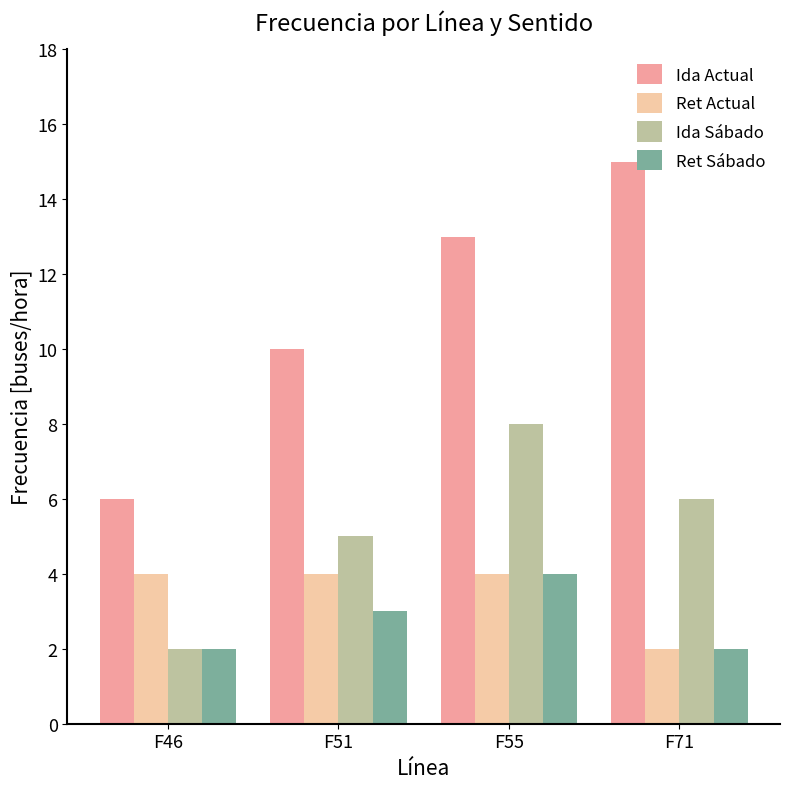

What is the difference between the Ret Actual values at F51 and F71?

2